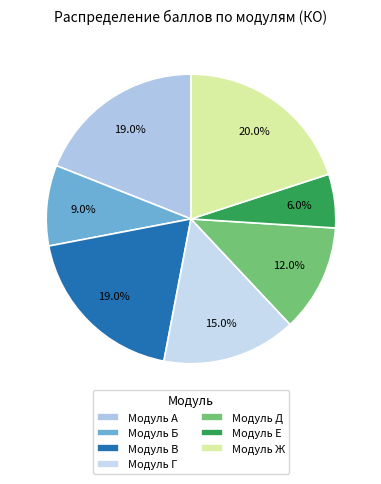

Between Модуль Г and Модуль Е, which is larger?

Модуль Г